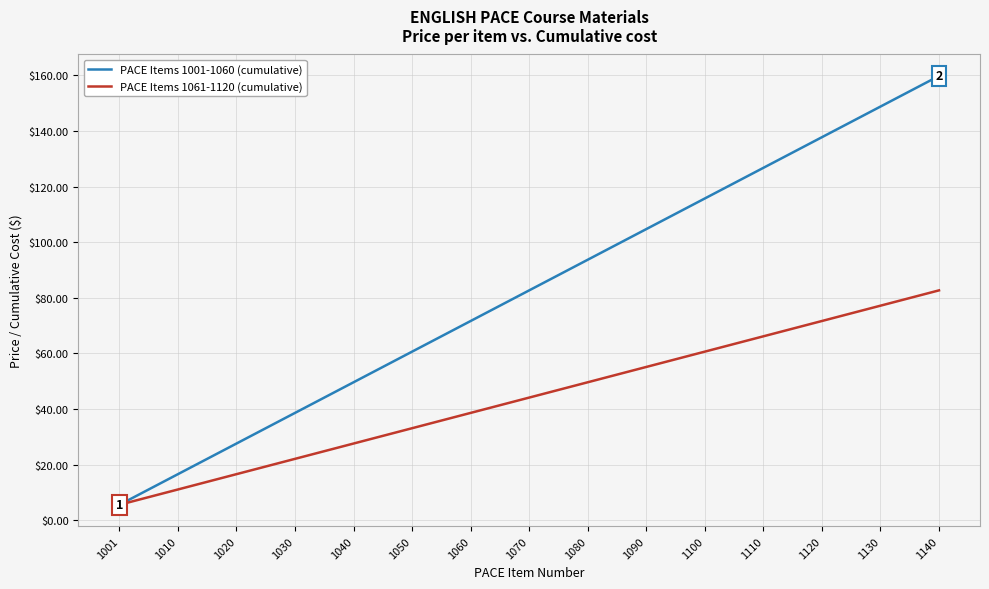

At which category is the sum across all series the highest?

1140